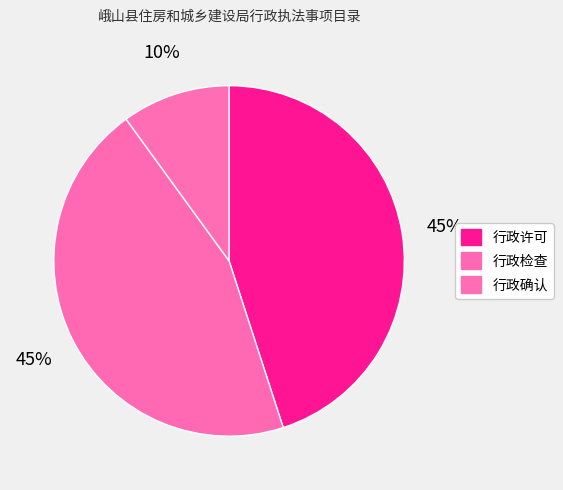

What is the smallest slice in the pie chart?

行政确认